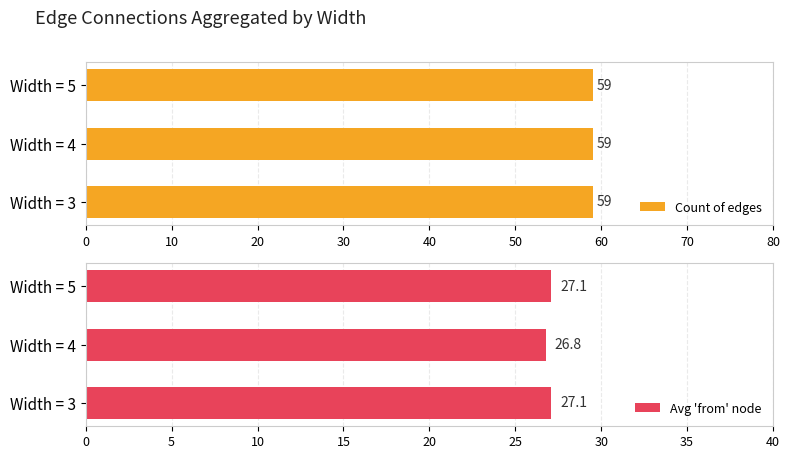

How many bars are there in each group?

2